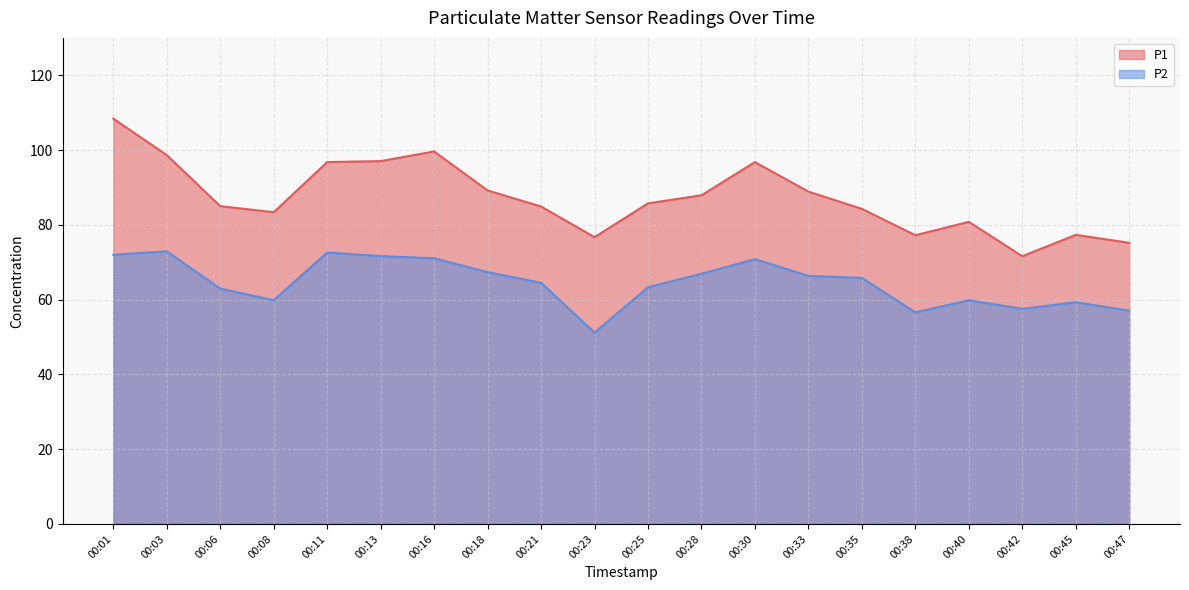

True or false: P1 and P2 intersect in this chart.

False